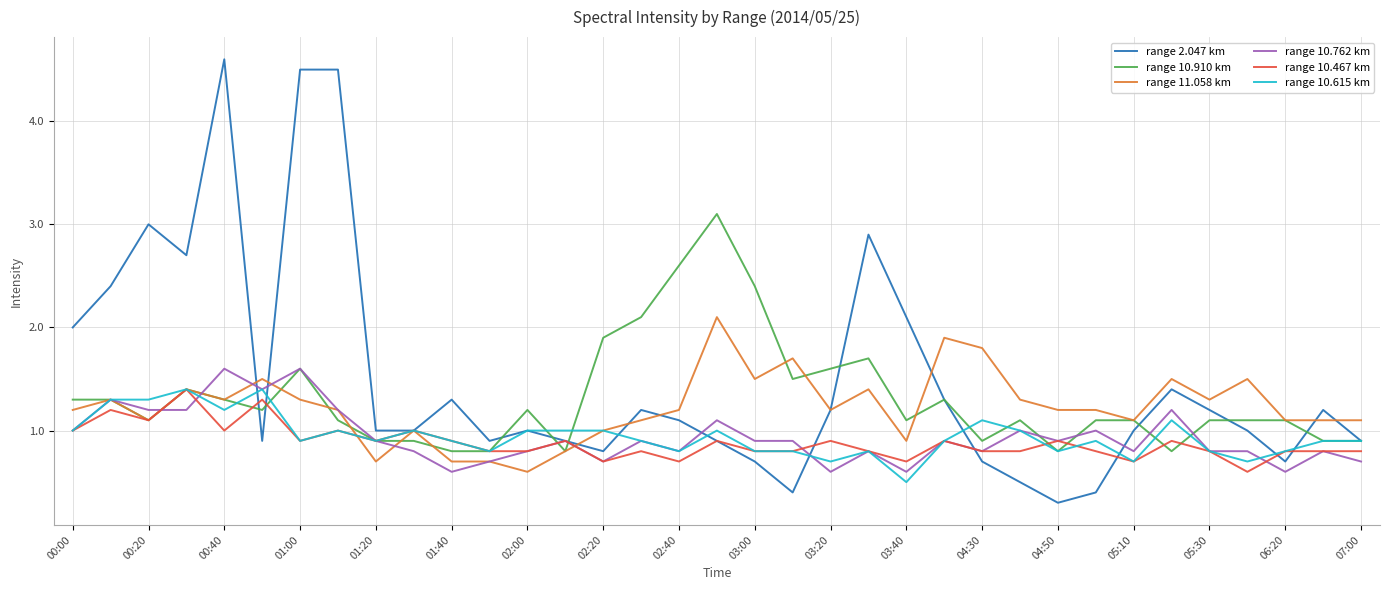

What is the minimum value for range 2.047 km?

0.3